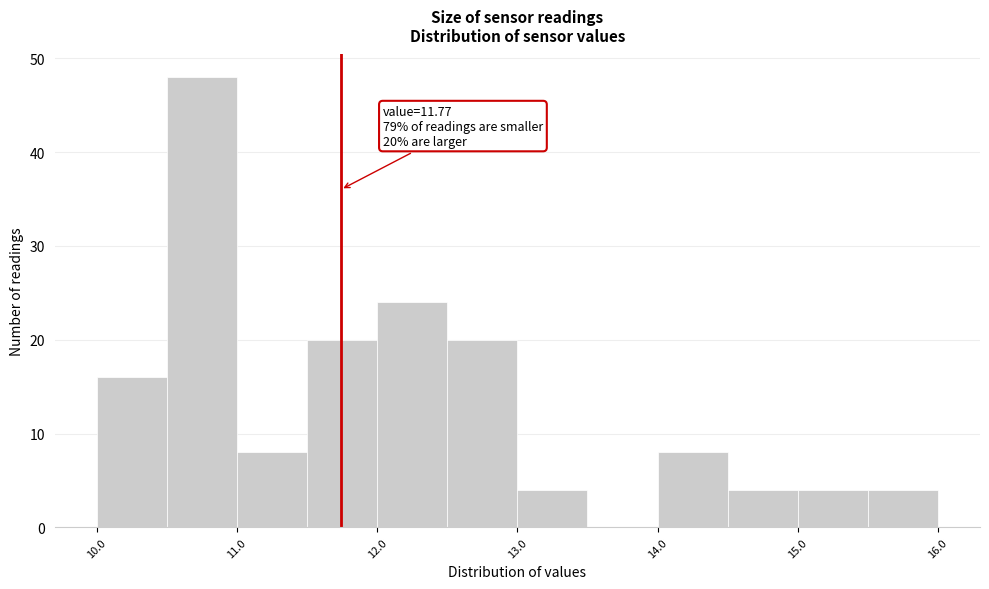

Which range on the x-axis has the tallest bar?

10.53 to 11.03